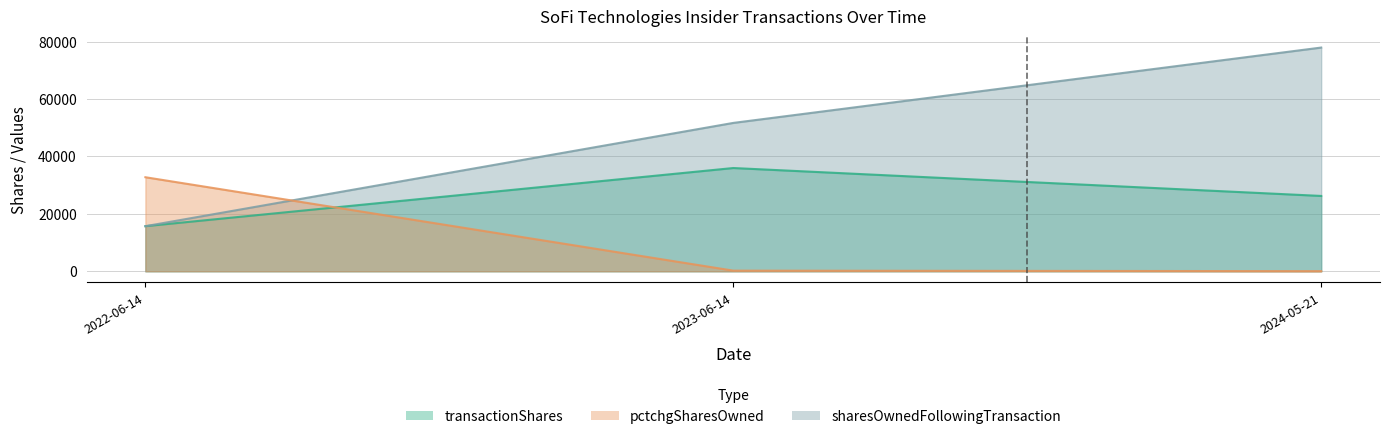

At which label is sharesOwnedFollowingTransaction closest to 46825?

2023-06-14